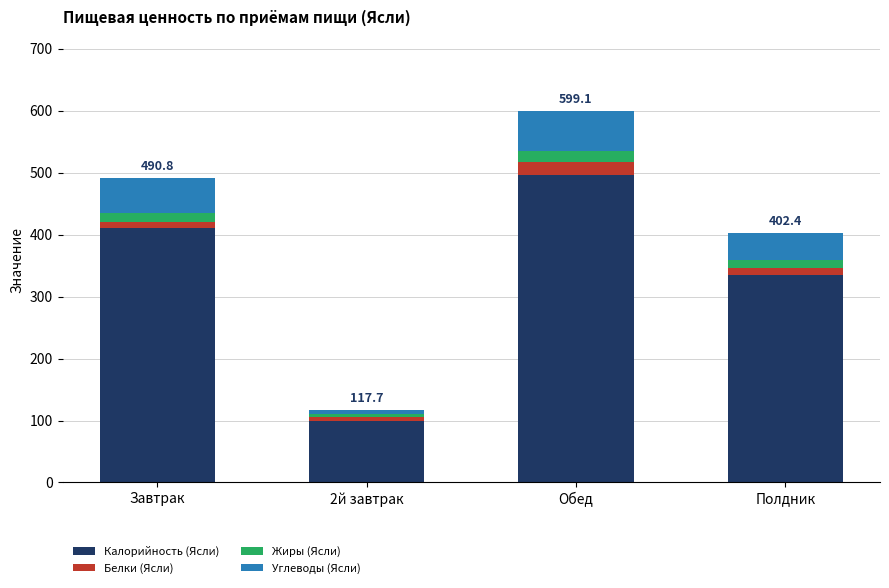

At which label is Калорийность (Ясли) closest to 297?

Полдник